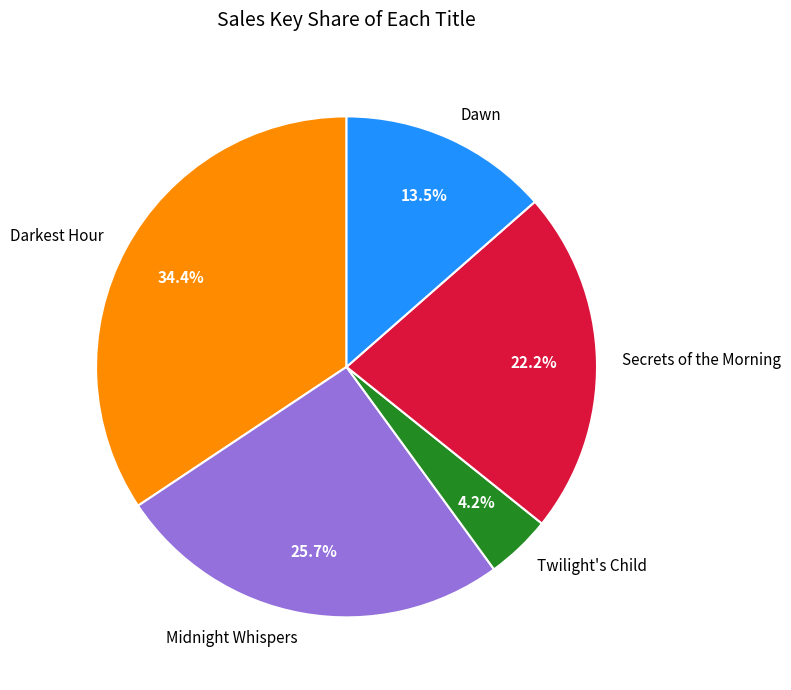

Approximately how many times larger is the value at Twilight's Child compared to Midnight Whispers?

0.2